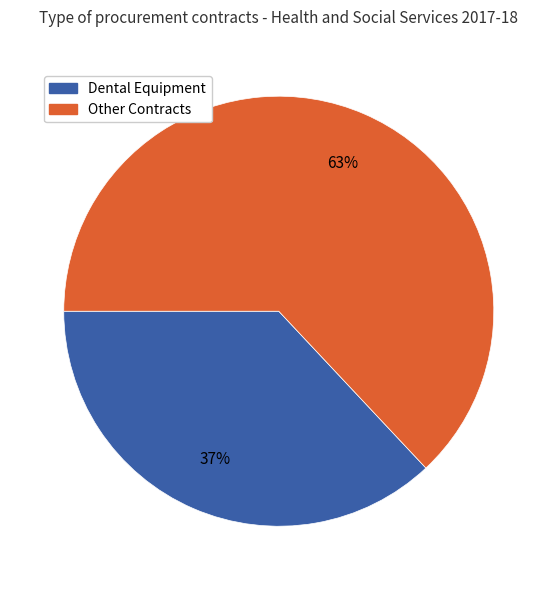

How many segments does this pie chart have?

2